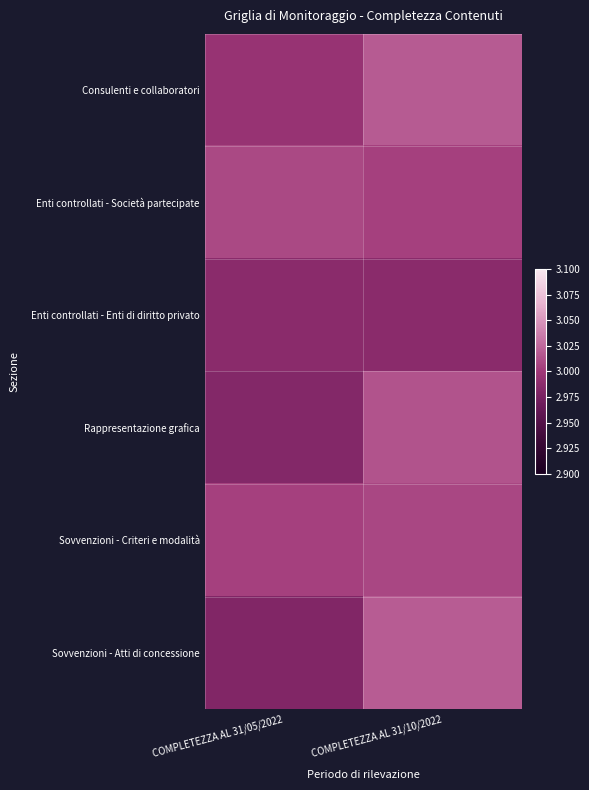

List the series in order of their peak value, lowest first.

Enti controllati - Enti di diritto privato, Sovvenzioni - Criteri e modalità, Enti controllati - Società partecipate, Rappresentazione grafica, Consulenti e collaboratori, Sovvenzioni - Atti di concessione